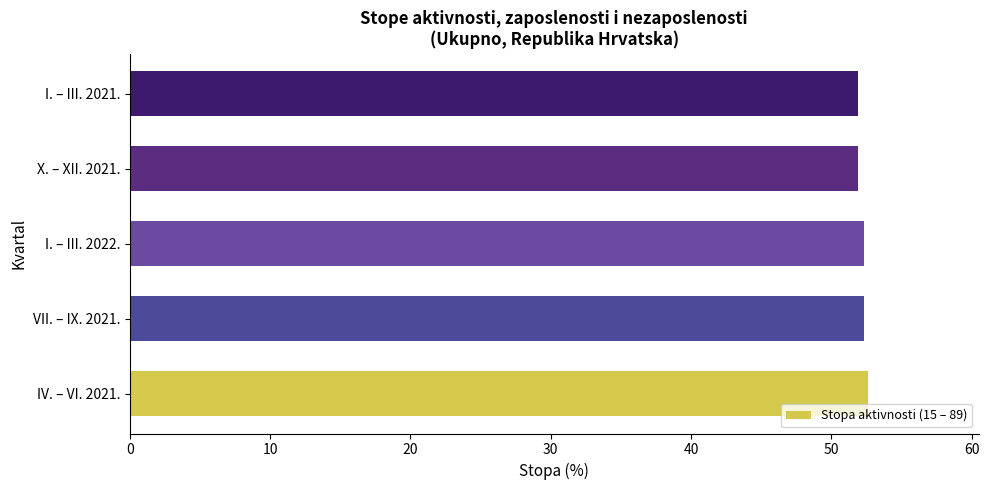

What is the sum of all values?

261.0